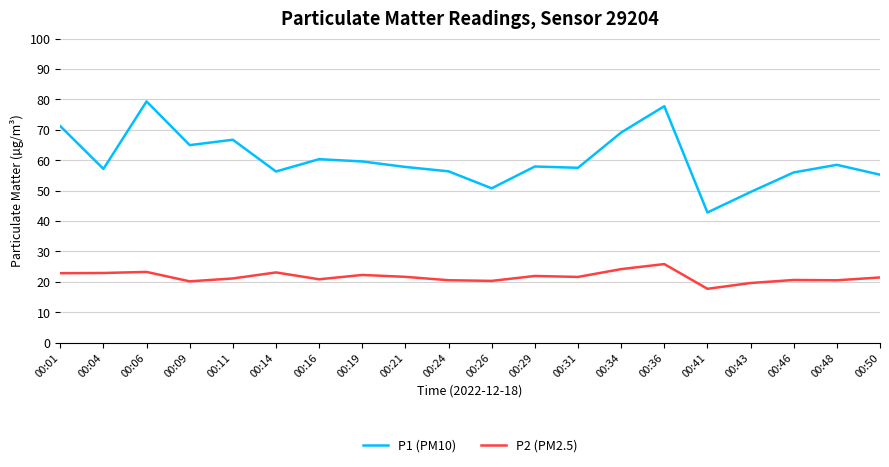

Which series has the largest range (max minus min)?

P1 (PM10)